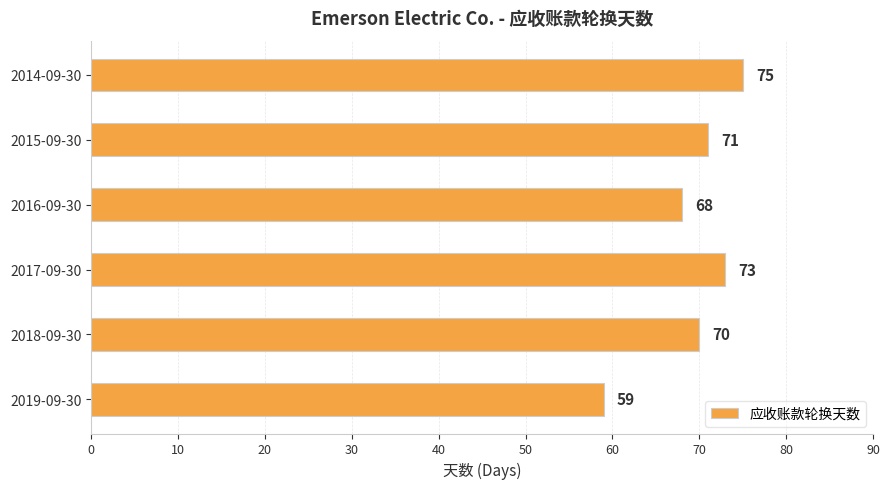

What is the difference between the second highest and second lowest values?

5